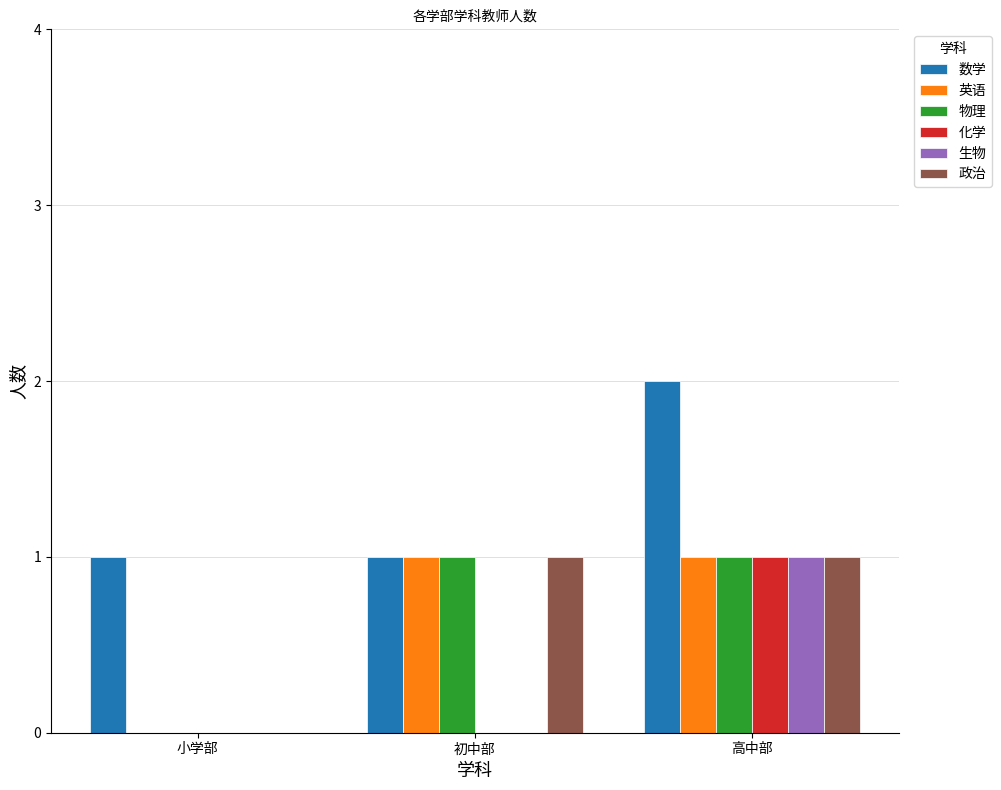

What are all the series names shown in the legend?

数学, 英语, 物理, 化学, 生物, 政治